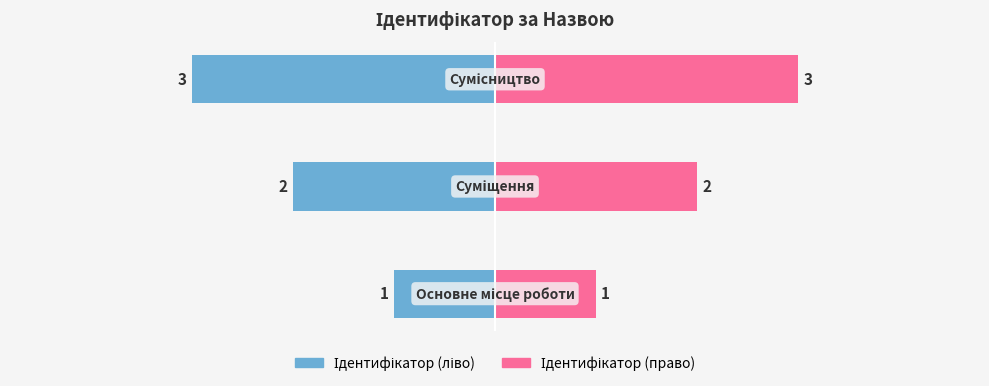

Rank the series by their average value, from lowest to highest.

Ідентифікатор (ліво), Ідентифікатор (право)